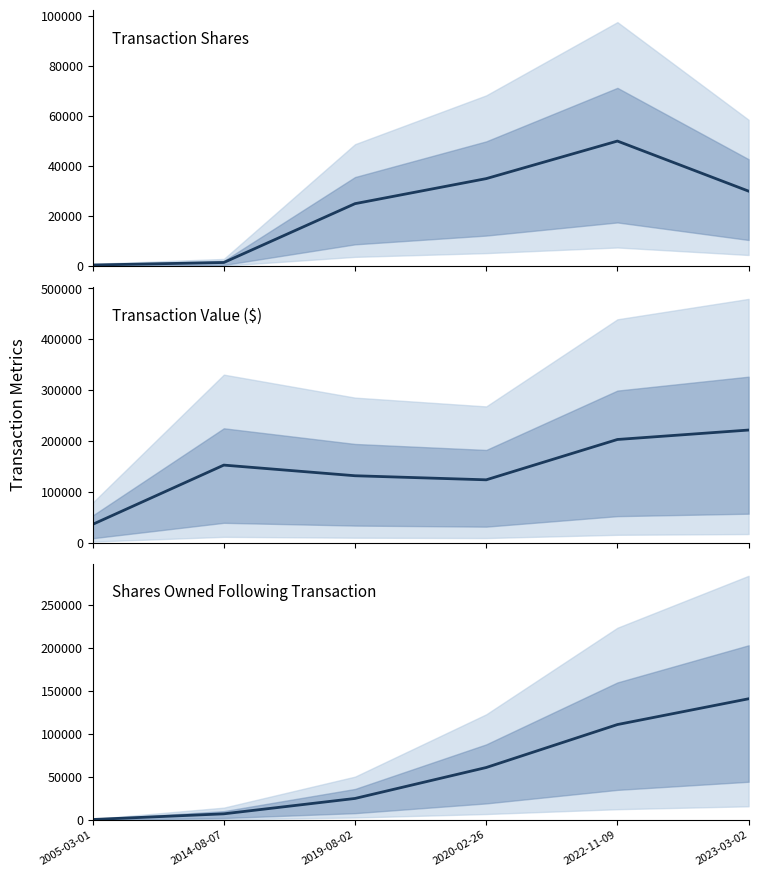

True or false: sharesOwnedFollowingTransaction and transactionValue intersect in this chart.

False